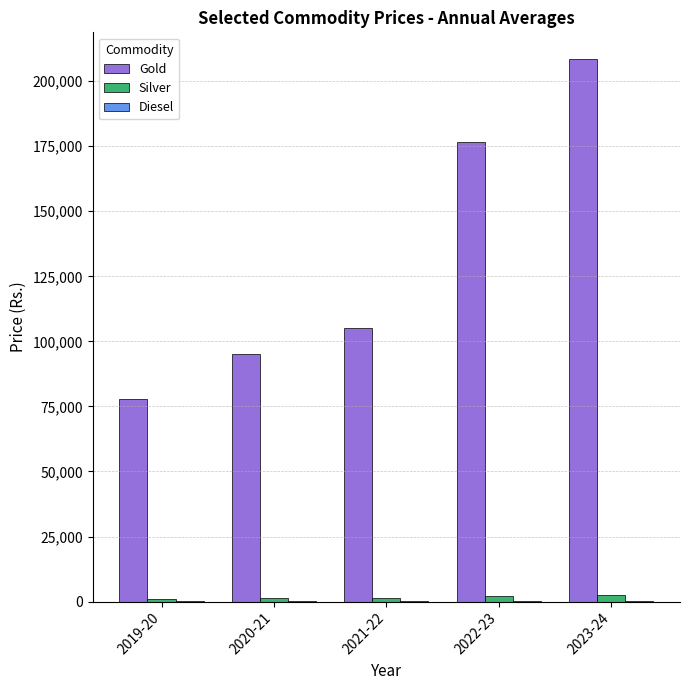

Which series changed the most between 2021-22 and 2022-23?

Gold